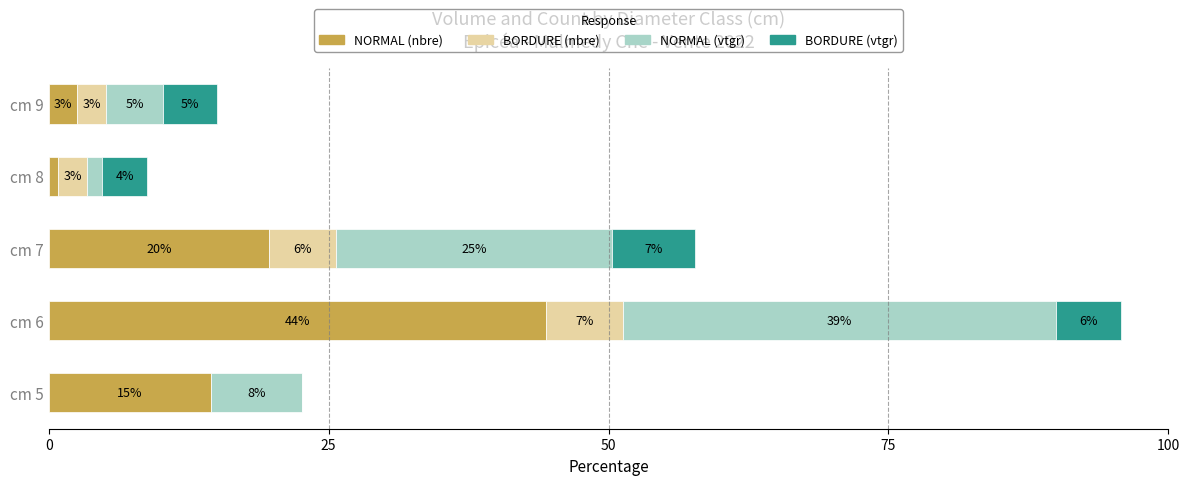

What are all the series names shown in the legend?

NORMAL (nbre), BORDURE (nbre), NORMAL (vtgr), BORDURE (vtgr)